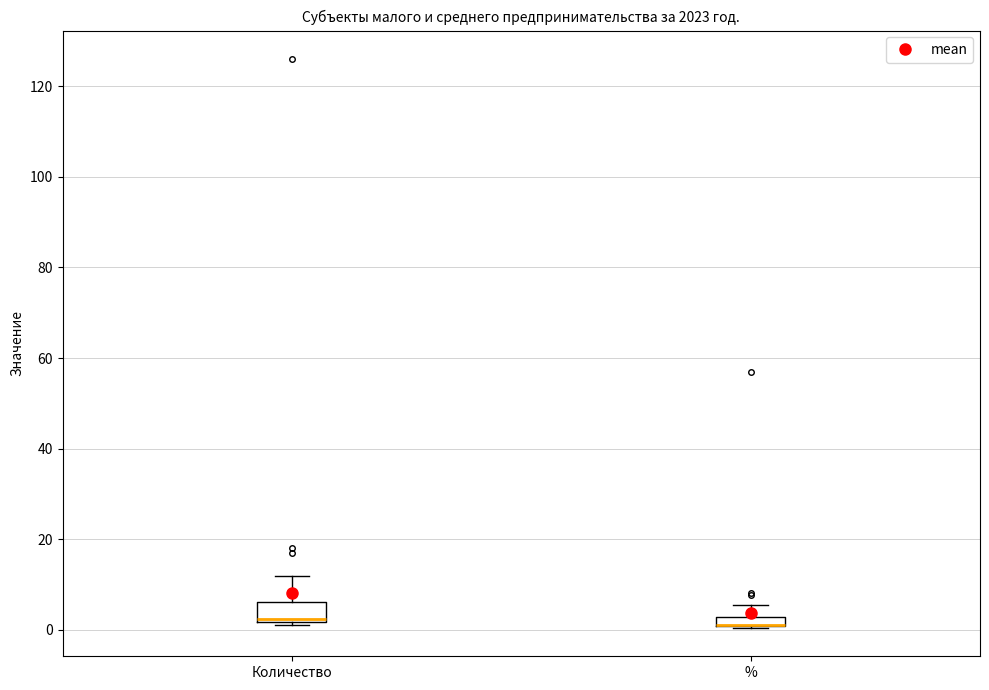

Comparing the boxes themselves (not the whiskers), which one is the tallest?

Количество